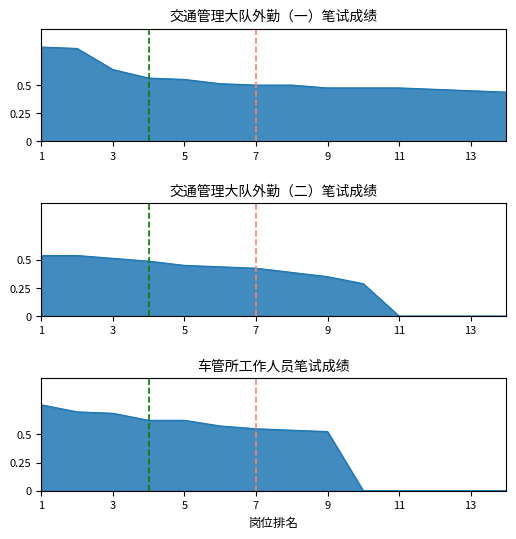

Rank the series by their average value, from lowest to highest.

交通管理大队外勤（二）, 车管所工作人员, 交通管理大队外勤（一）